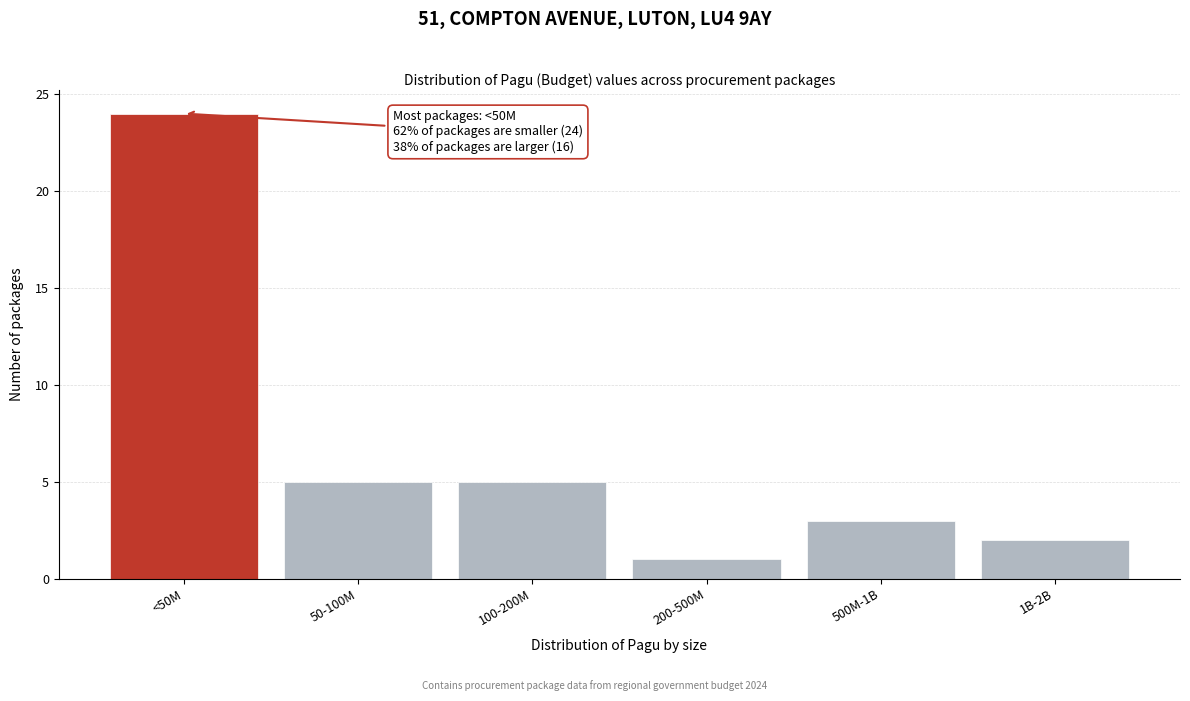

Reading left to right, transcribe all the data shown in this chart.

24	5	5	1	3	2